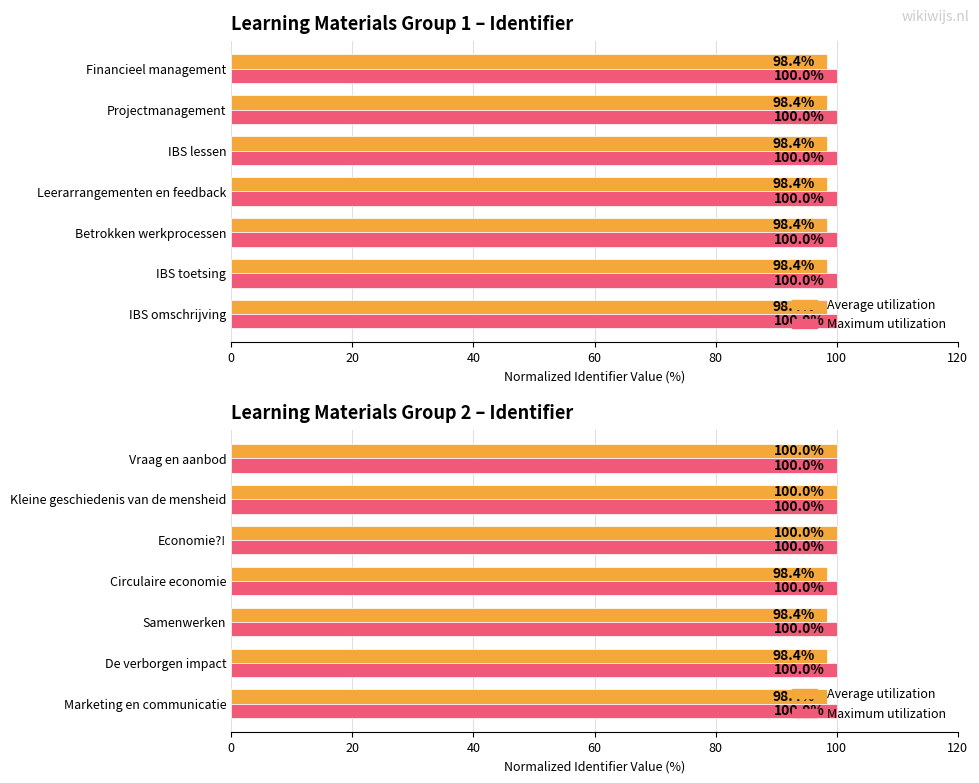

How many groups of bars are there?

7